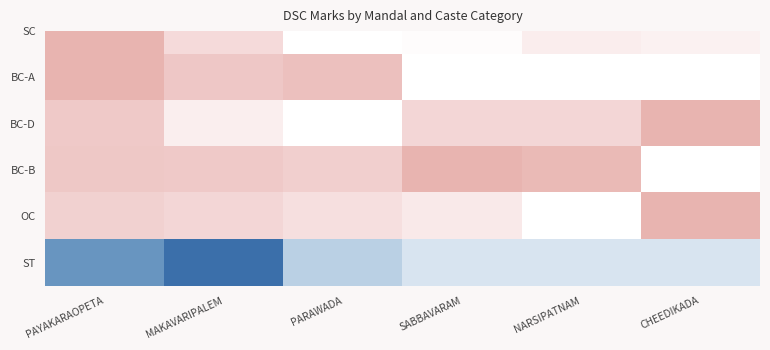

How many data points are above 0?

3